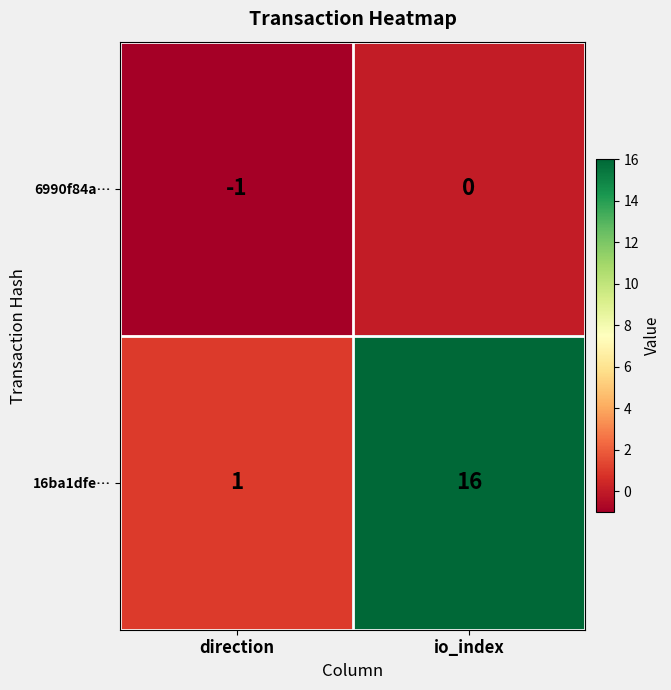

At how many categories does at least one series exceed 0?

2